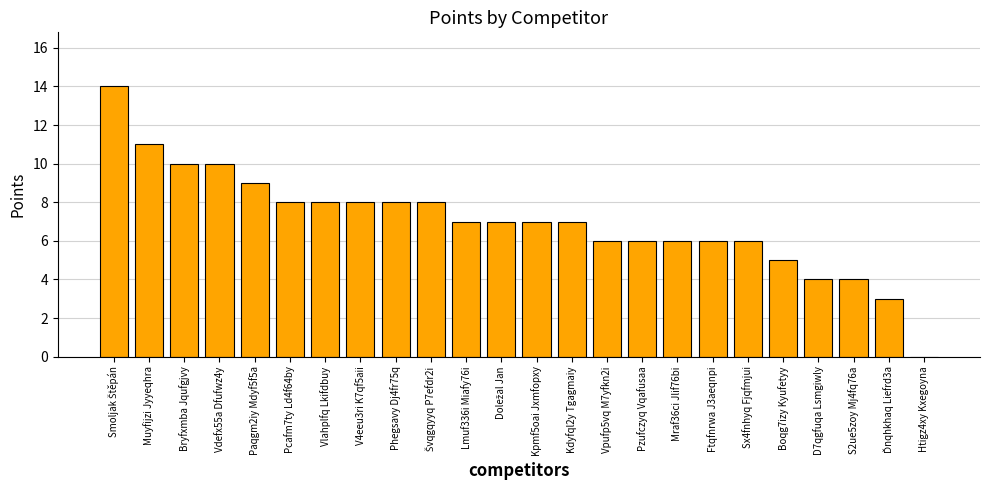

The chart shows a value of 11 at Muyfijzi Jyyeqhra. True or false?

True